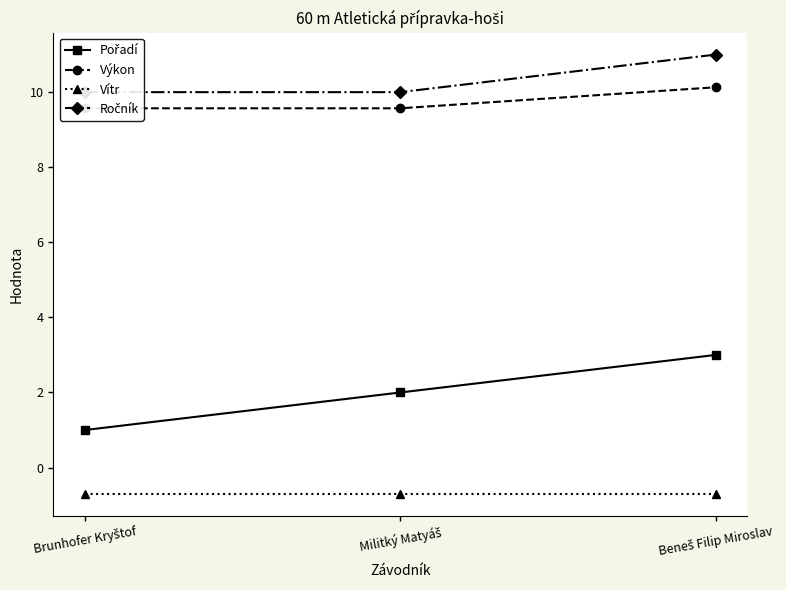

What is the total value across all series at Brunhofer Kryštof?

19.9